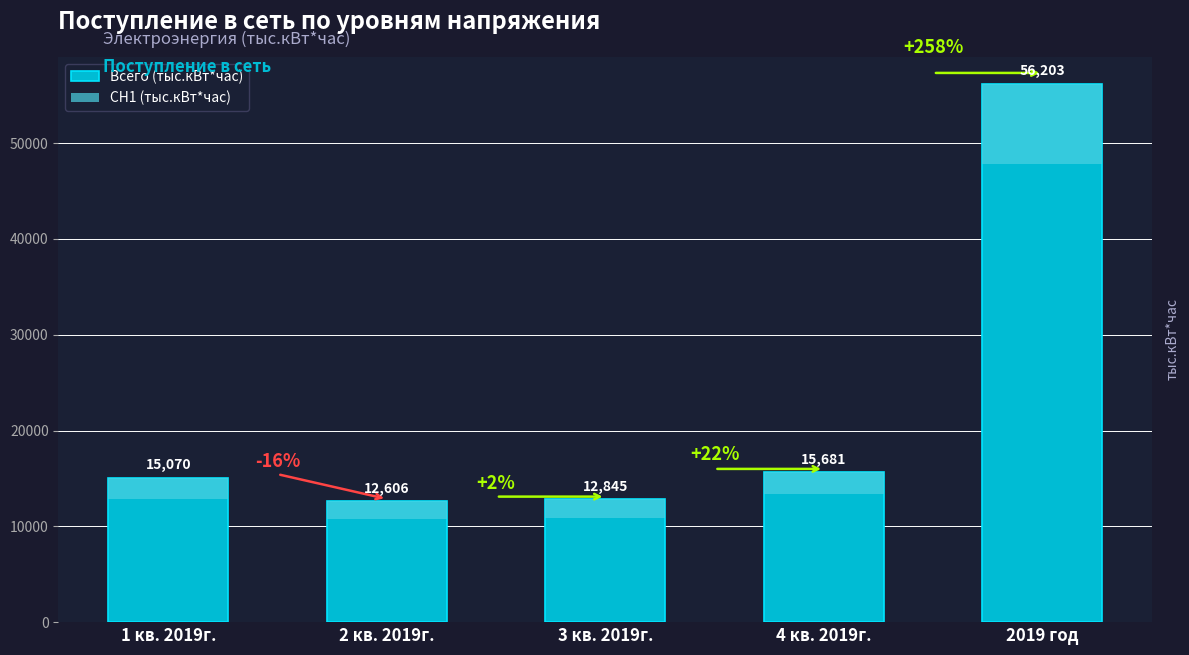

What is the difference between the maximum and minimum values in the СН1 (тыс.кВт*час) series?

6539.5